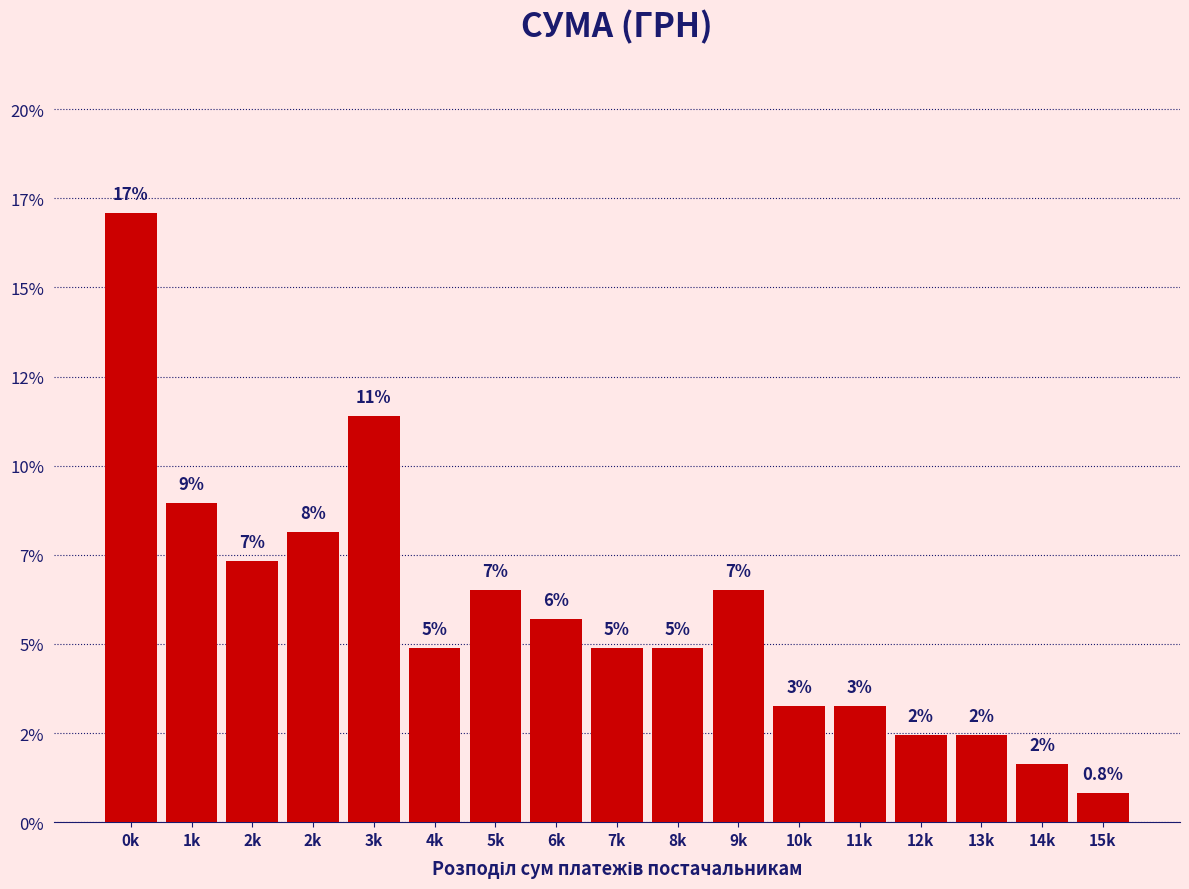

Does the chart contain any negative values?

No